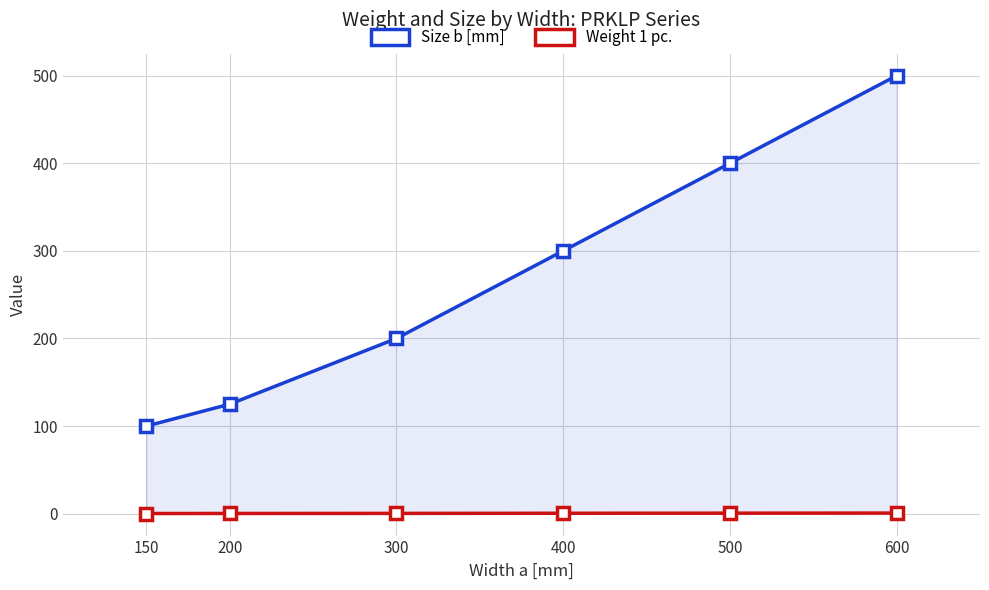

At 400, list the series in order from smallest to largest.

Weight 1 pc., Size b [mm]